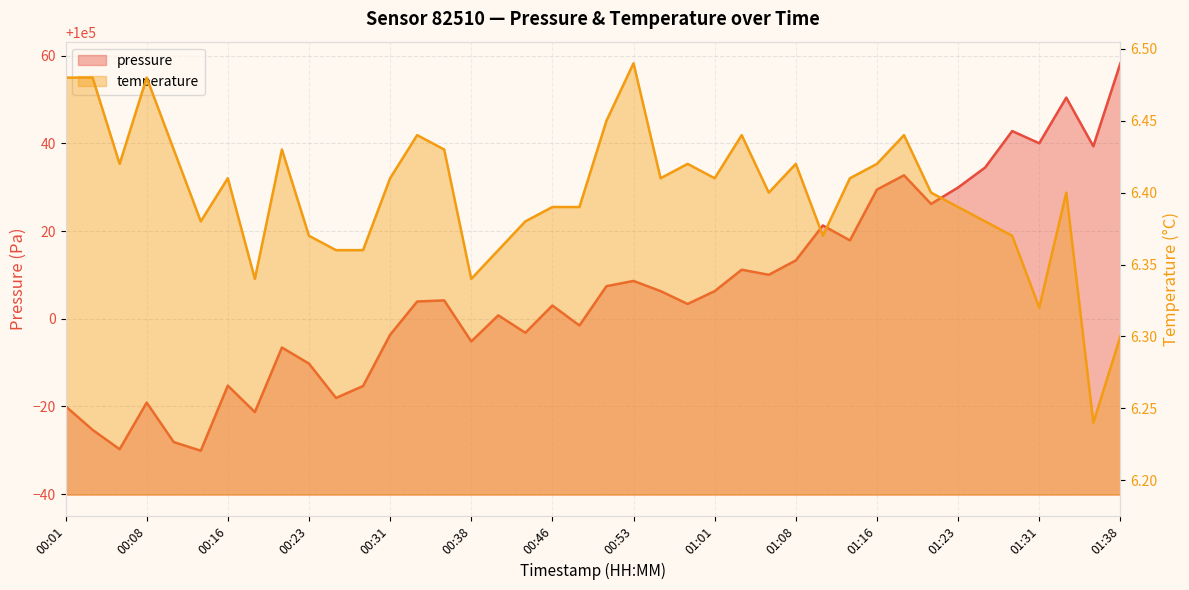

Between 00:38 and 01:18, which series saw the biggest shift?

pressure